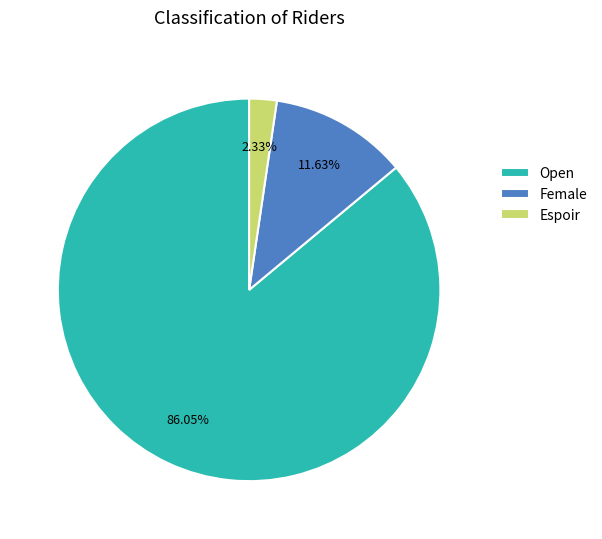

What is the largest slice in the pie chart?

Open